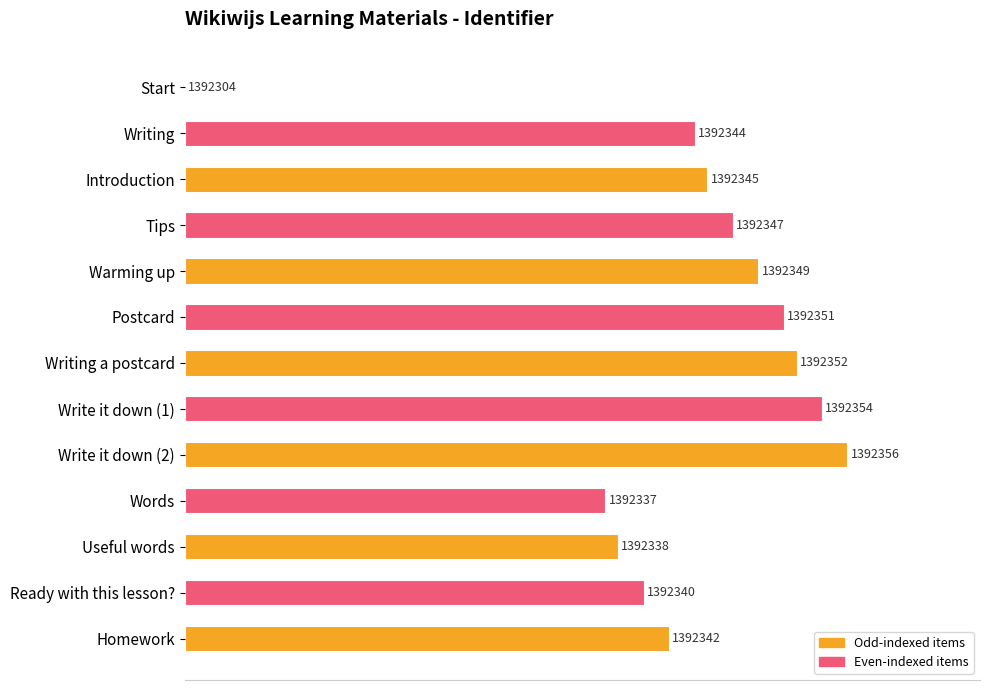

What is the change in value from Postcard to Writing a postcard?

+1.9